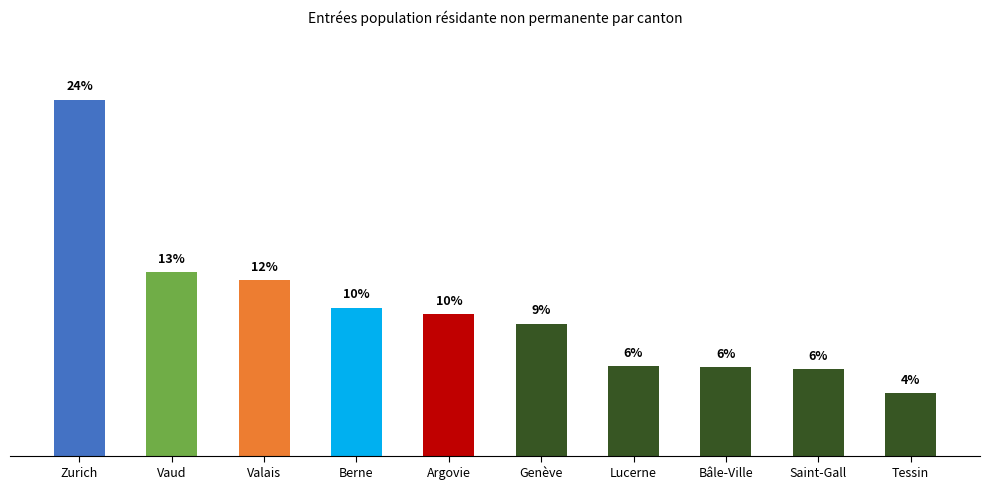

What is the label of the 2nd bar from the right?

Saint-Gall